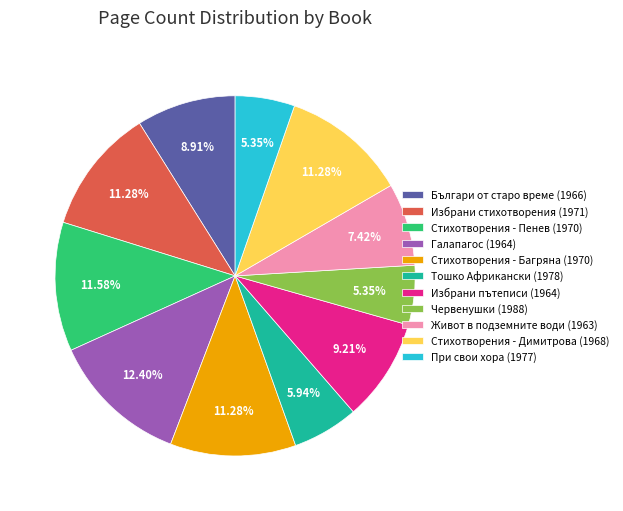

Is the sum of Избрани пътеписи (1964) and Стихотворения - Багряна (1970) greater than half?

No